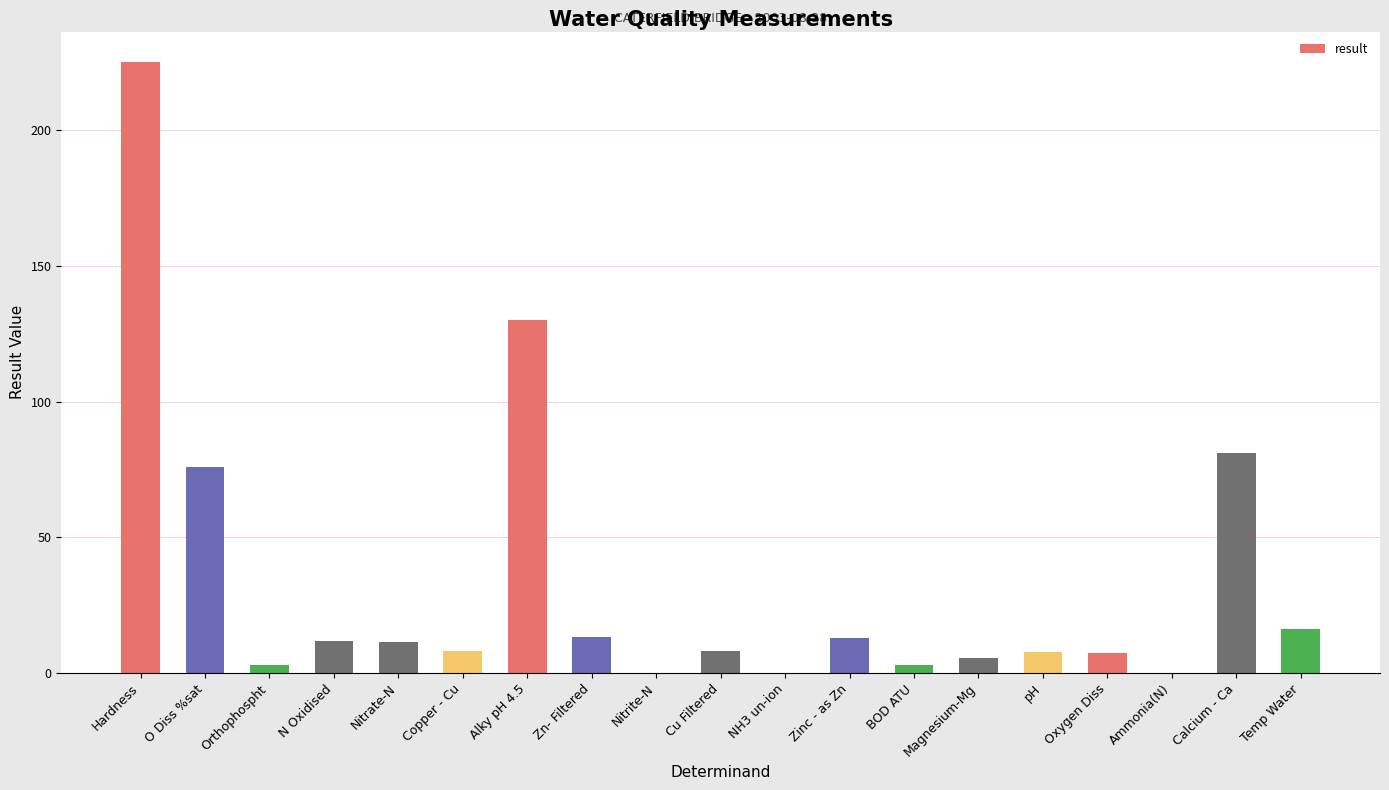

What is the greatest value displayed?

225.0